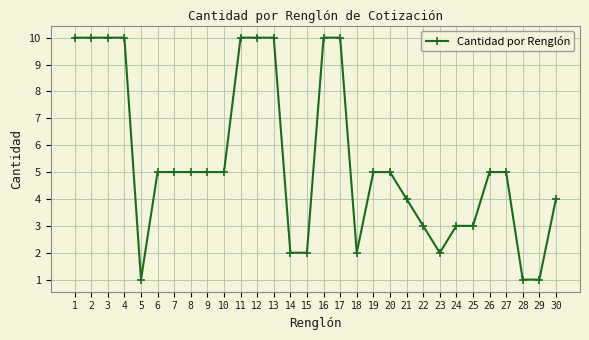

What is the minimum value shown in the chart?

1